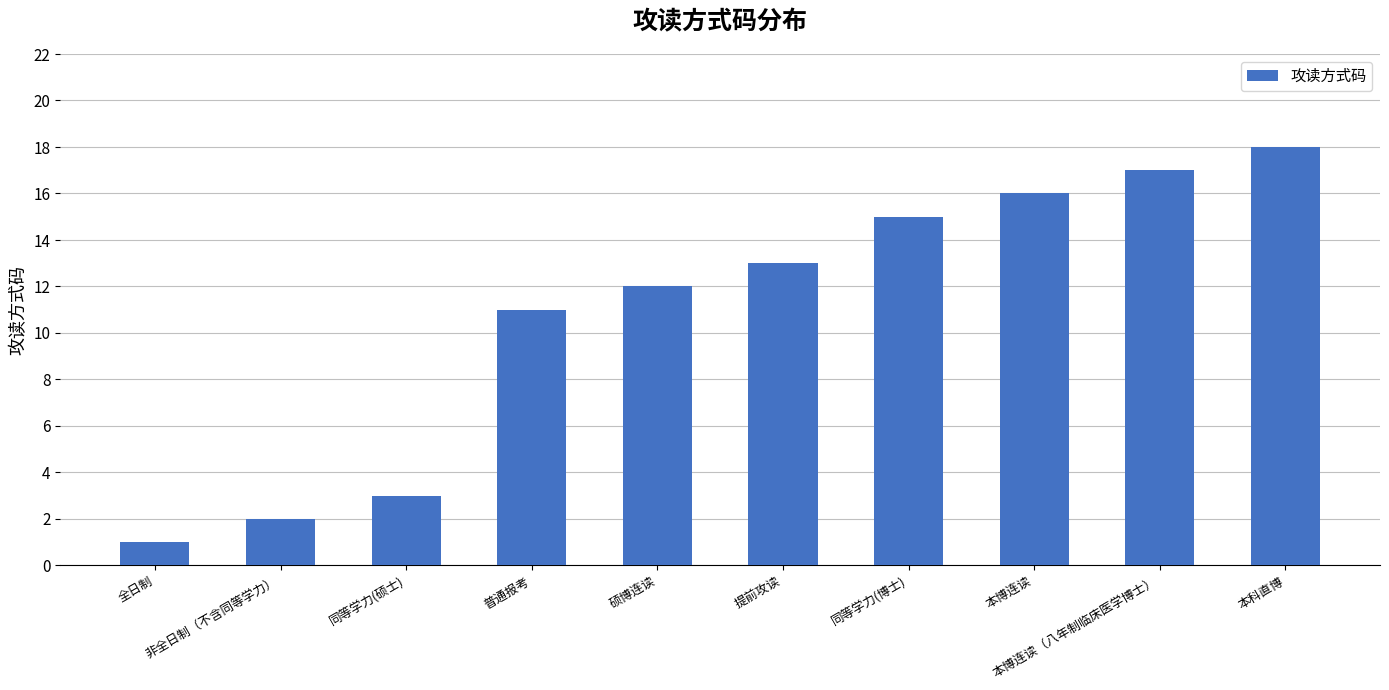

Which category has the lowest value across all series?

全日制